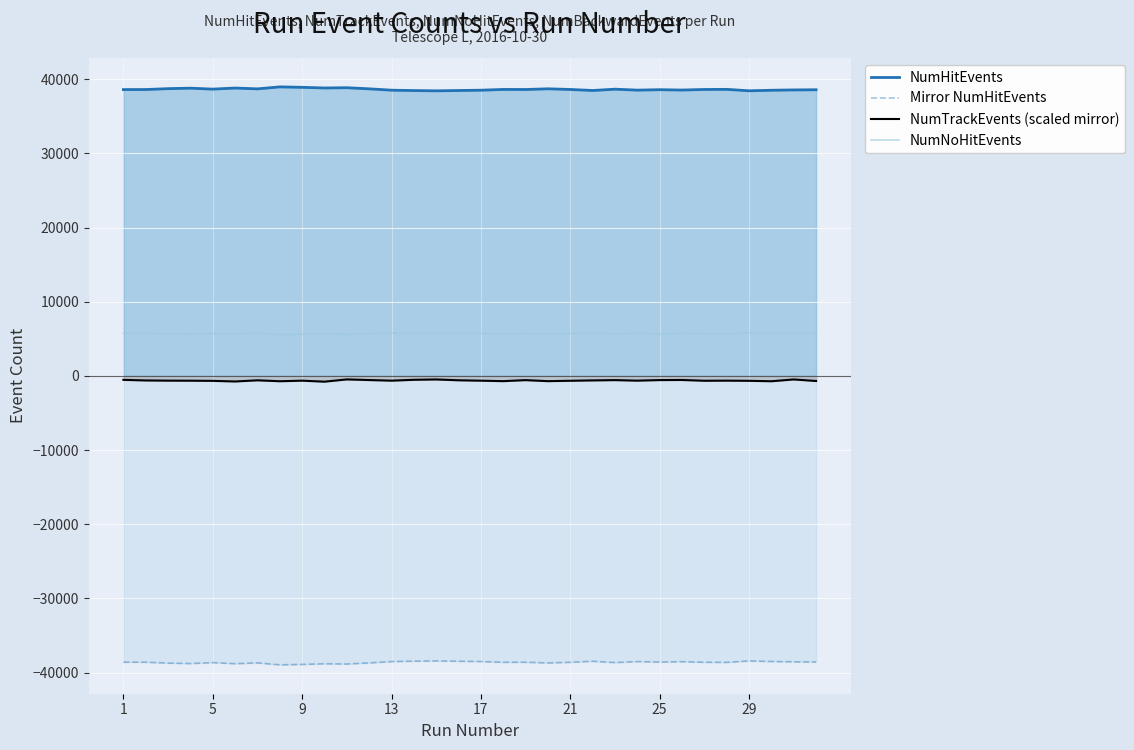

What is the sum of all Mirror NumHitEvents values?

-1236183.0